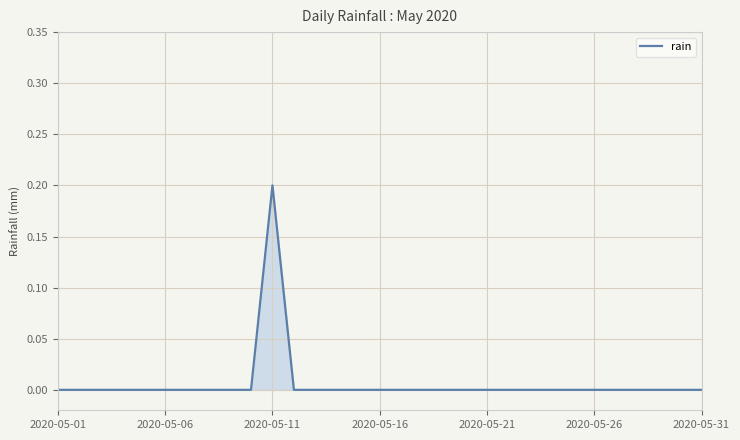

How many lines are shown in the chart?

1